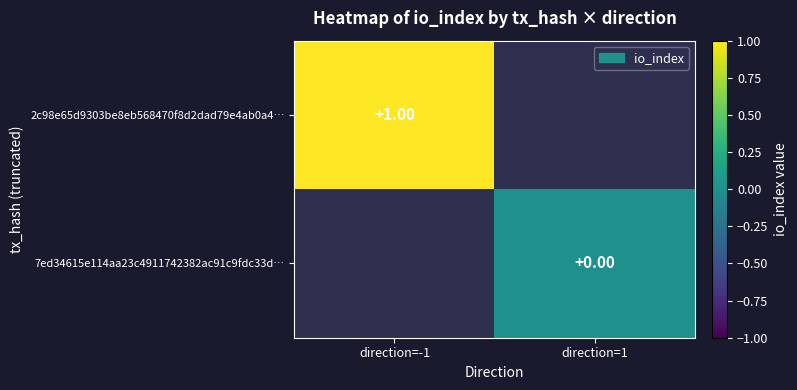

Is the value of 2c98e65d9303be8eb568470f8d2dad79e4ab0a4… at direction=-1 greater than the value of 7ed34615e114aa23c4911742382ac91c9fdc33d… at direction=1?

Yes